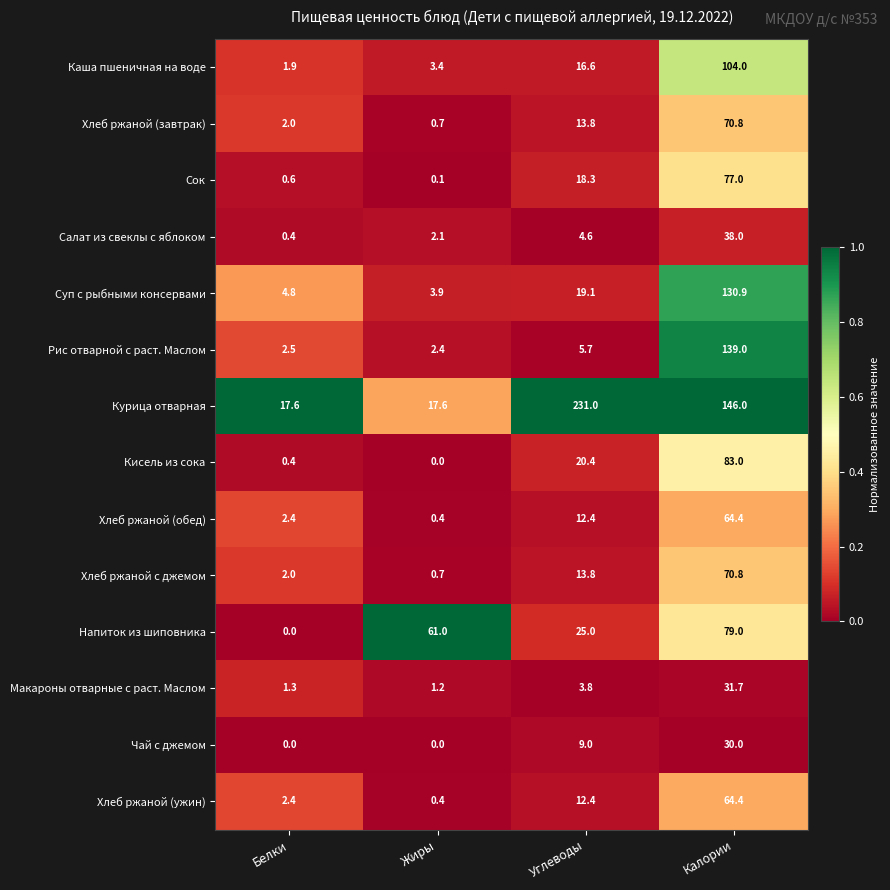

What is the difference between the highest and lowest values at Белки?

17.6